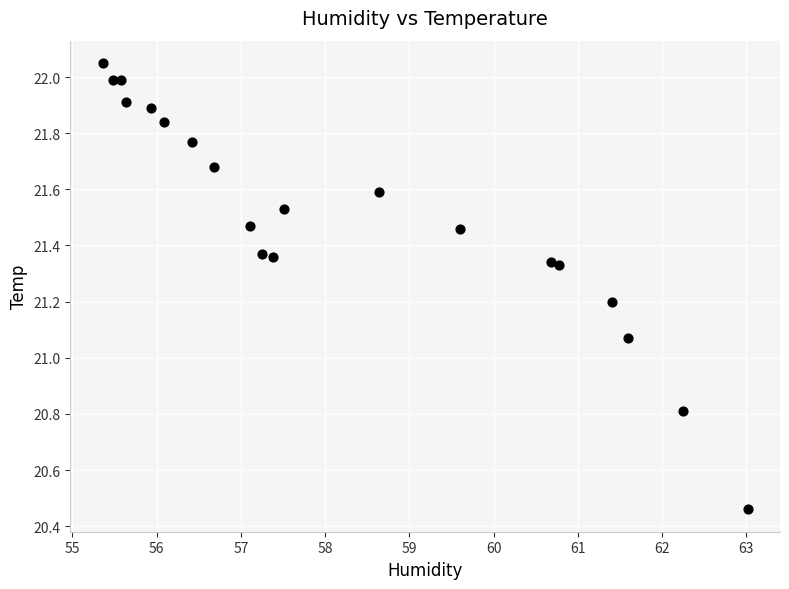

What is the range of Y values (max minus min)?

1.6